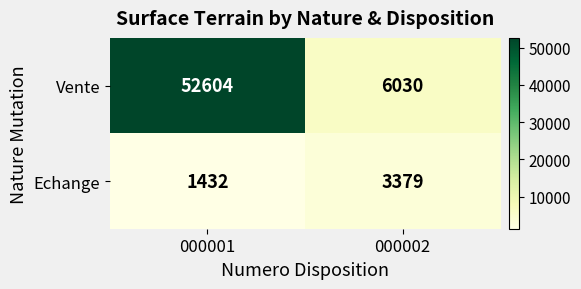

At how many categories does at least one series exceed 3993?

2